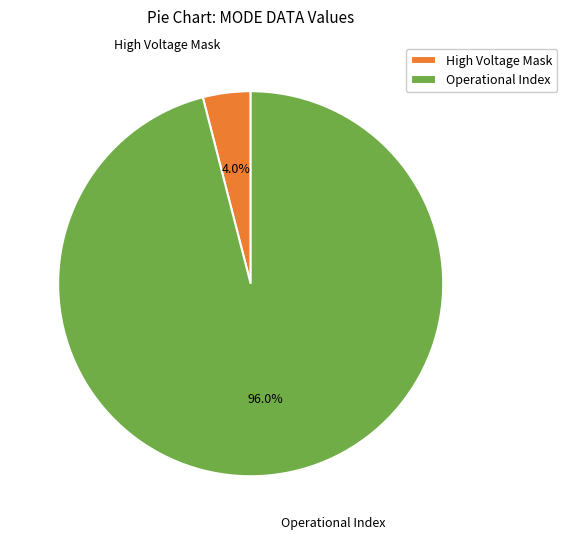

Which has a higher value, High Voltage Mask or Operational Index?

Operational Index